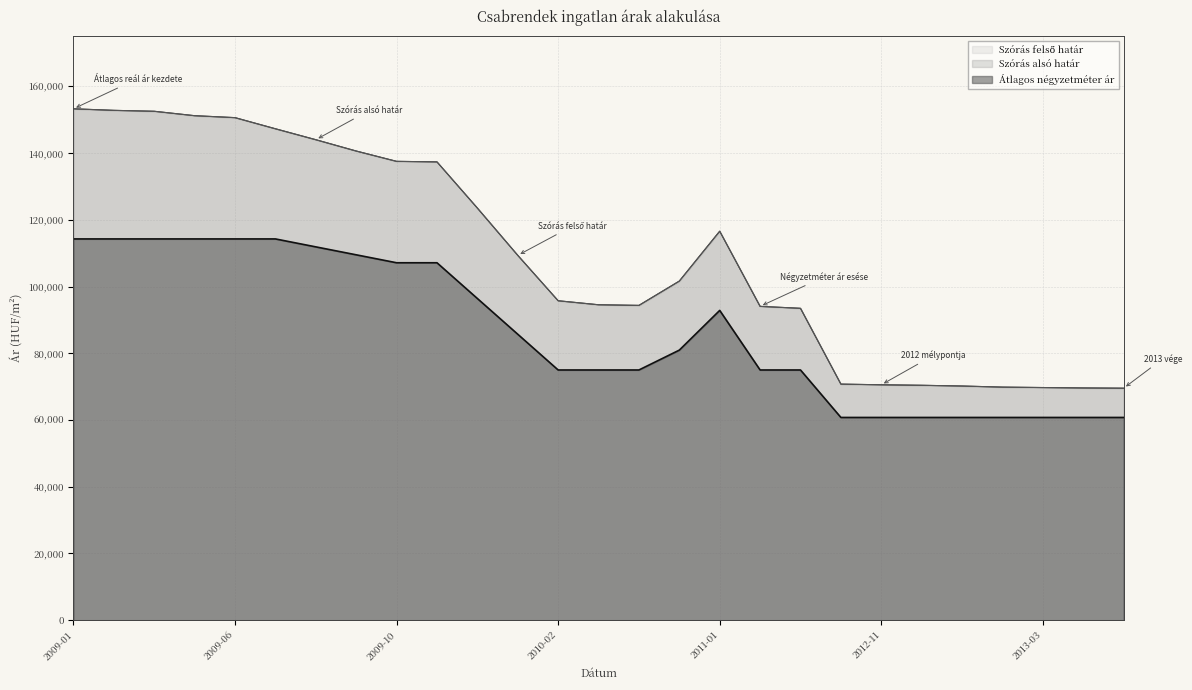

Which series has the largest range (max minus min)?

Szórás alsó határ